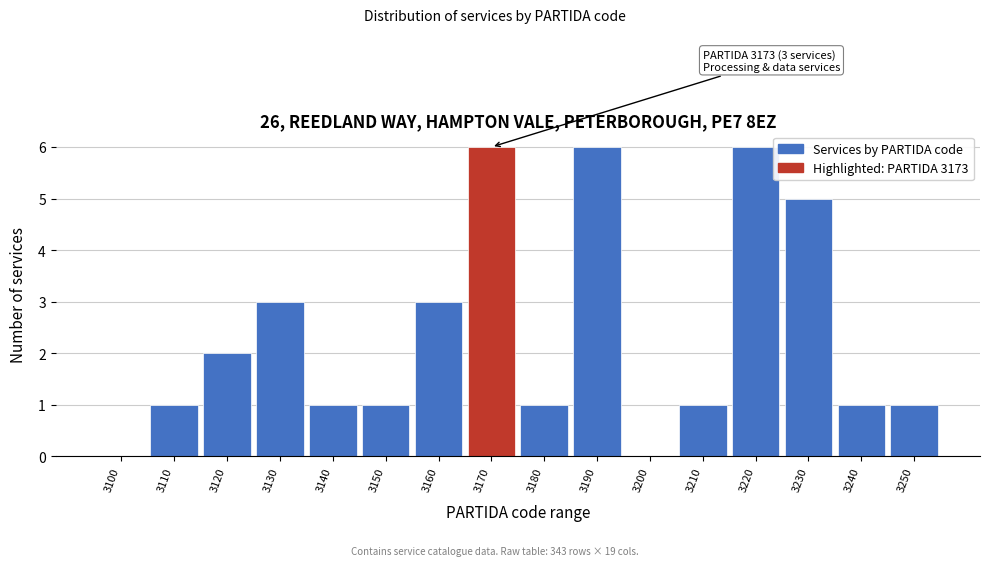

Reading left to right, list all the values displayed in this chart.

3100=0	3110=1	3120=2	3130=3	3140=1	3150=1	3160=3	3170=6	3180=1	3190=6	3200=0	3210=1	3220=6	3230=5	3240=1	3250=1